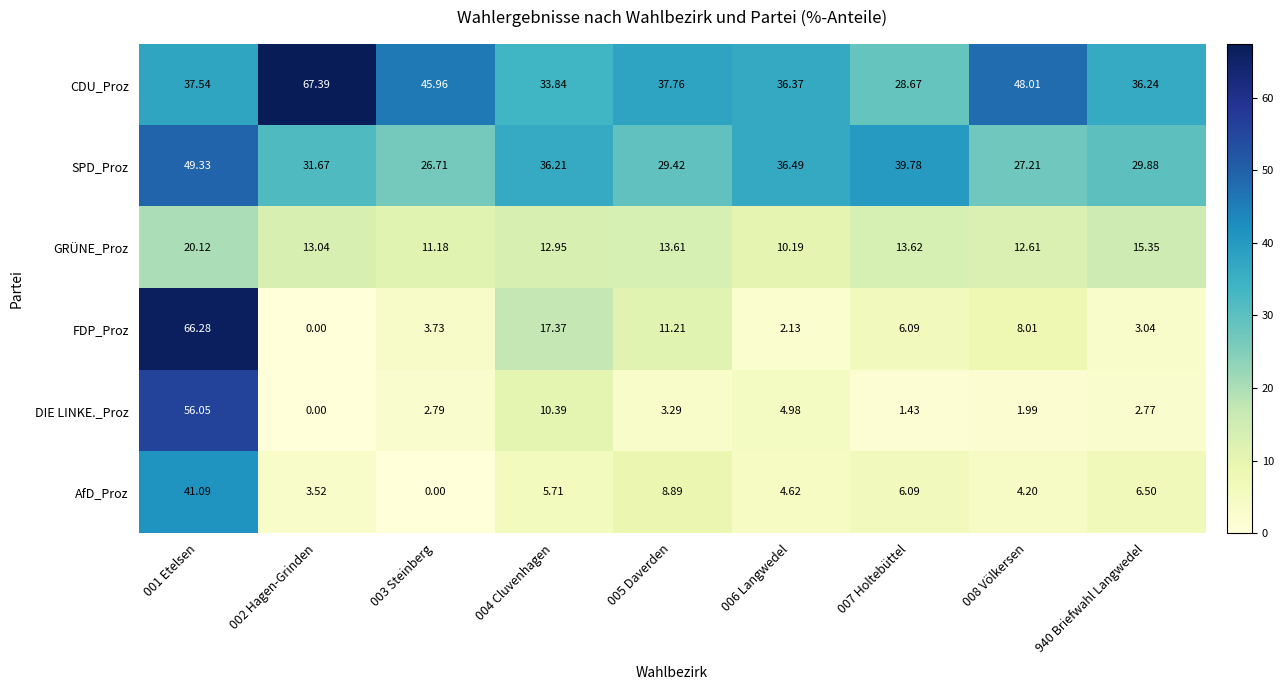

Count the number of data series in this chart.

6